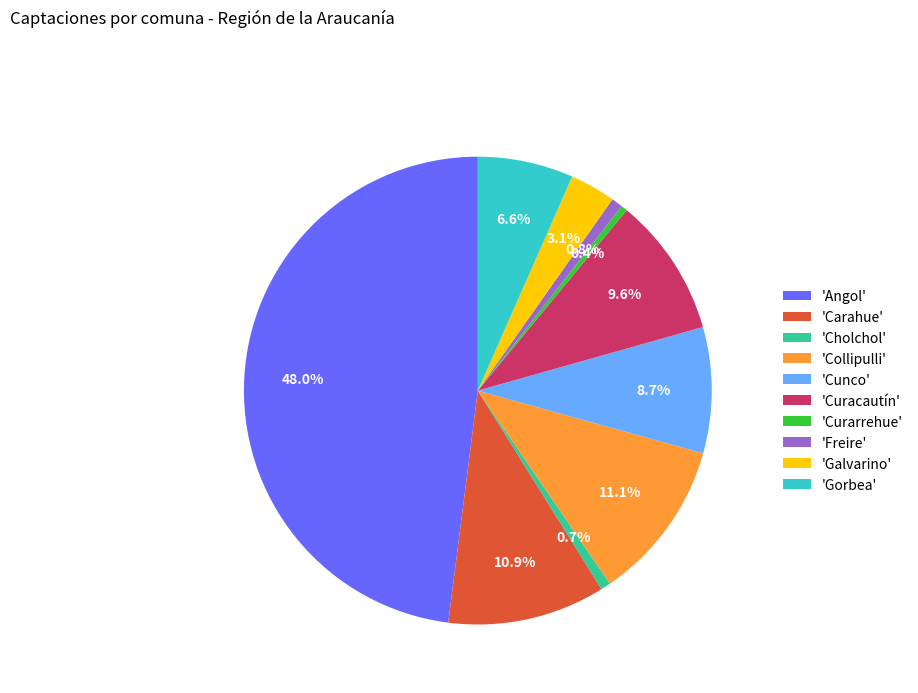

Which category has the biggest portion of the pie?

'Angol'